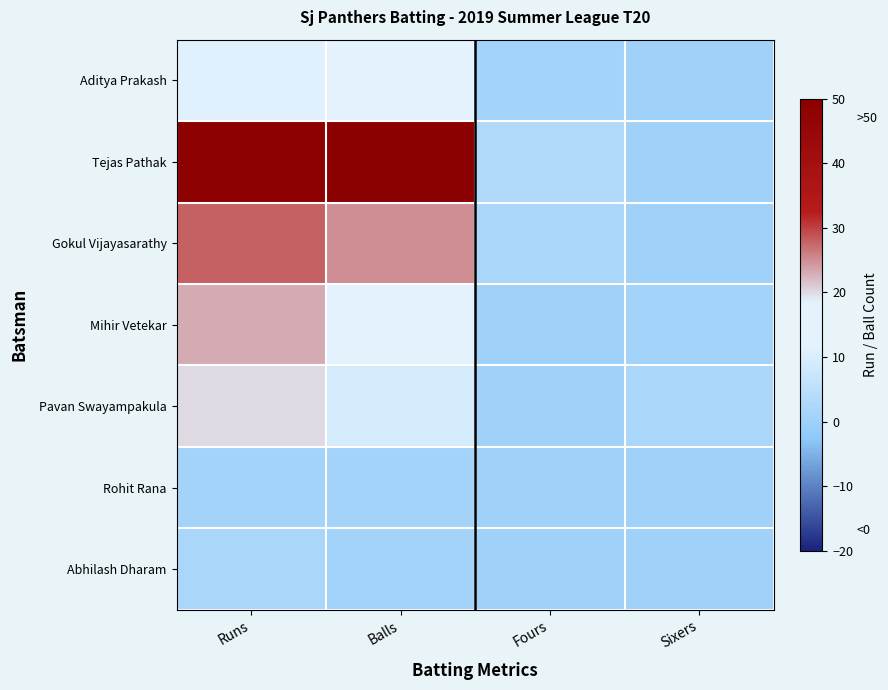

Which series has the largest total across all categories?

Tejas Pathak